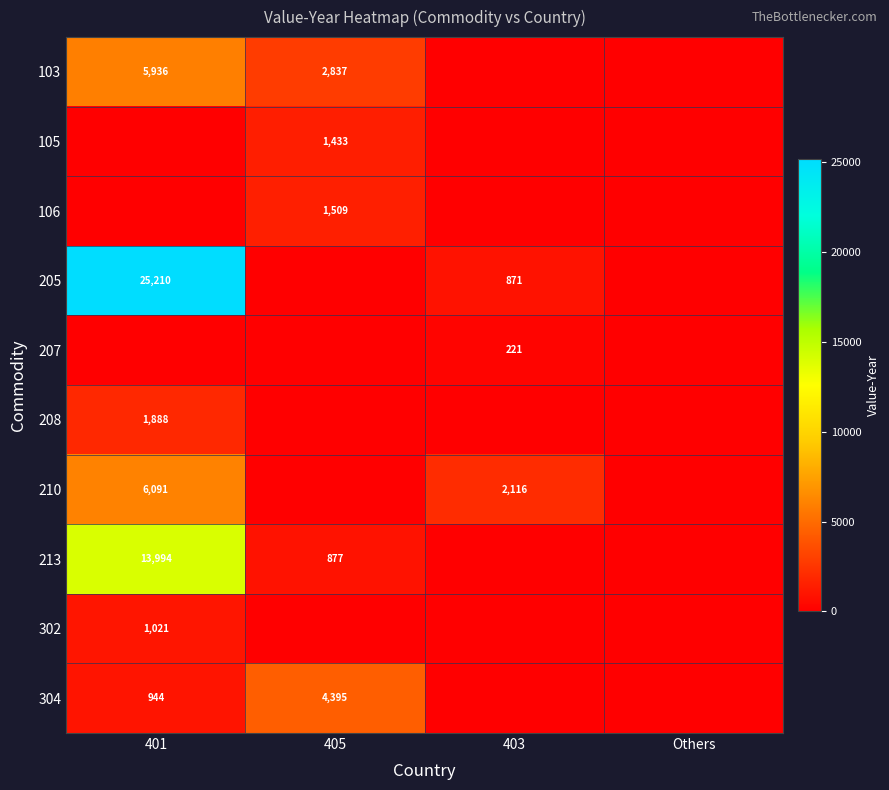

True or false: 207 has a value of 221 at 403.

True